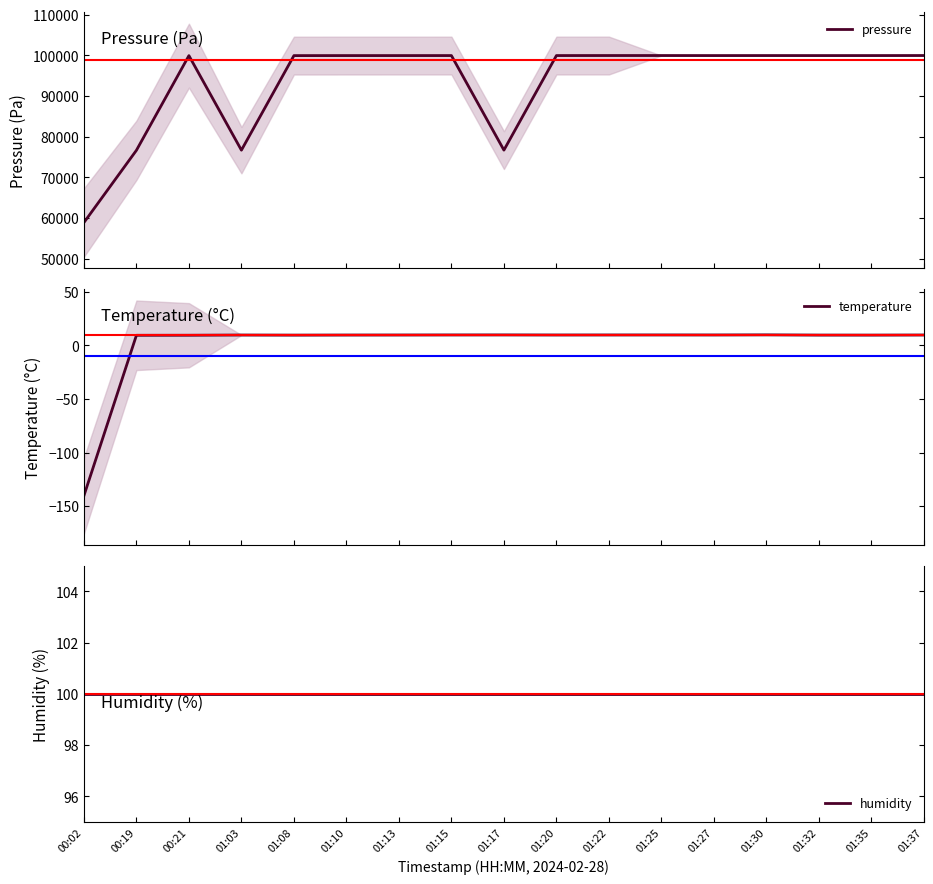

At which category does temperature reach its first local valley?

01:08